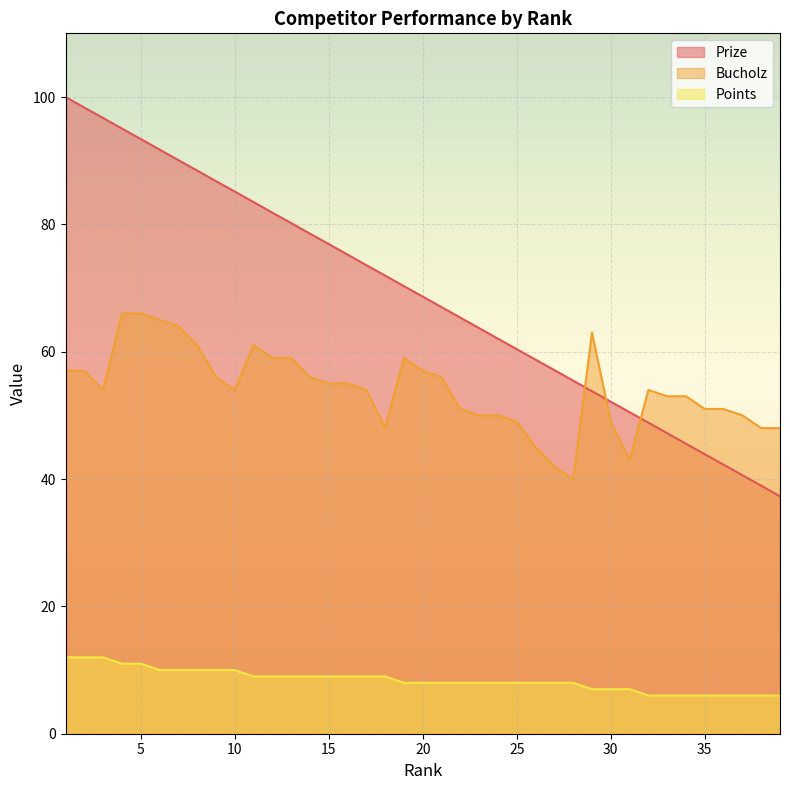

The value of Points at 10 is 10.0. True or false?

True